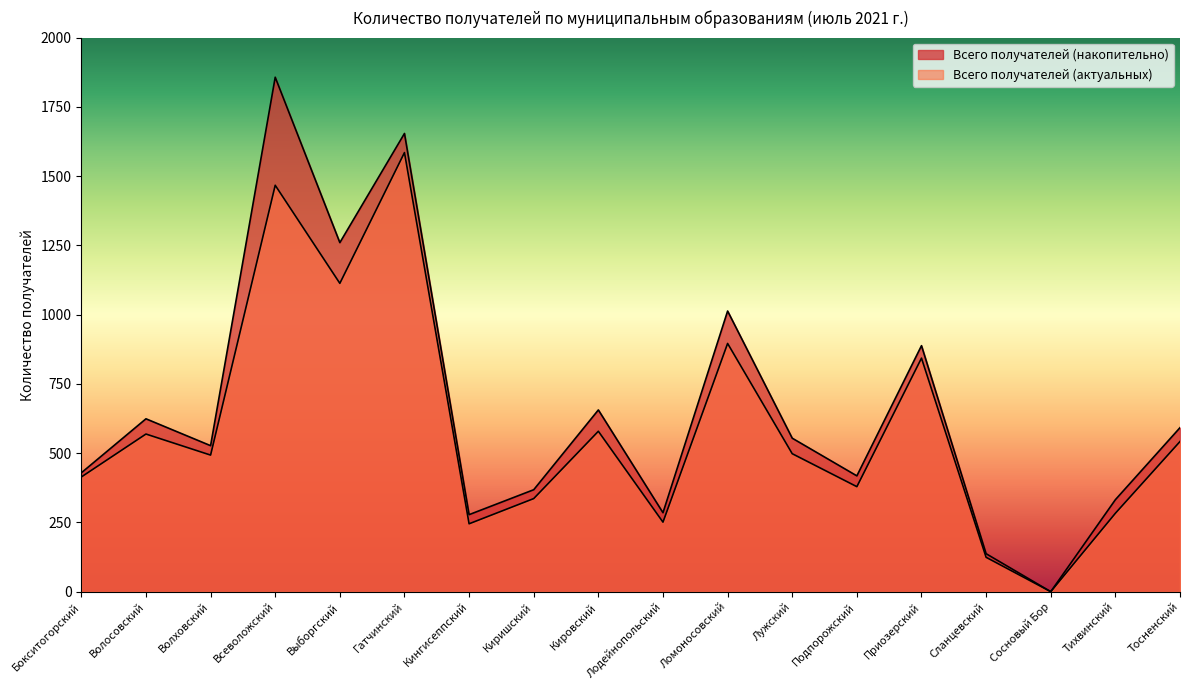

The value of Всего получателей (актуальных) at Лужский is 498. True or false?

True